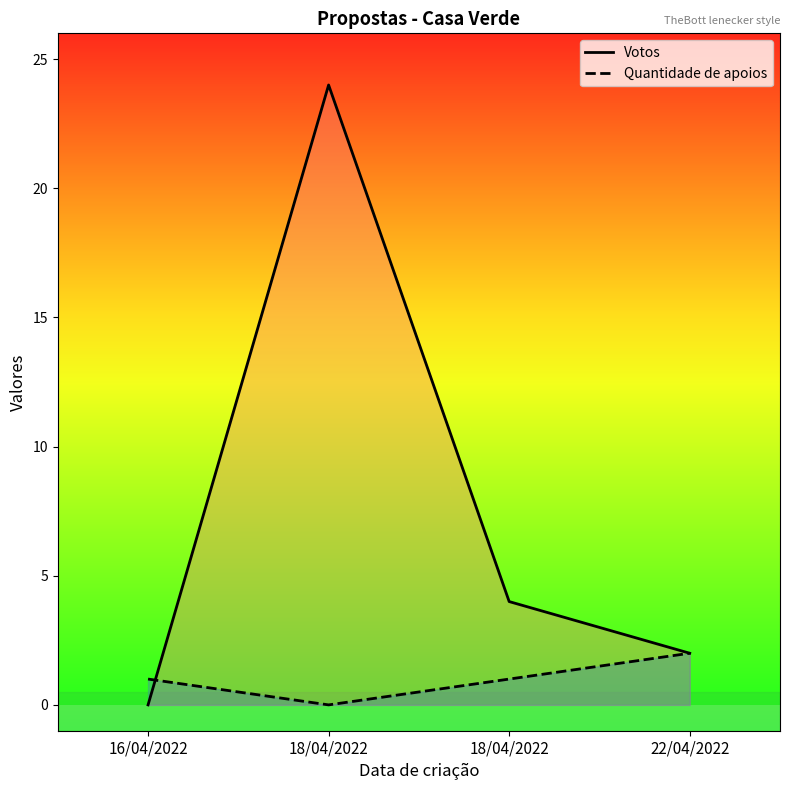

What are all the series names shown in the legend?

Votos, Quantidade de apoios